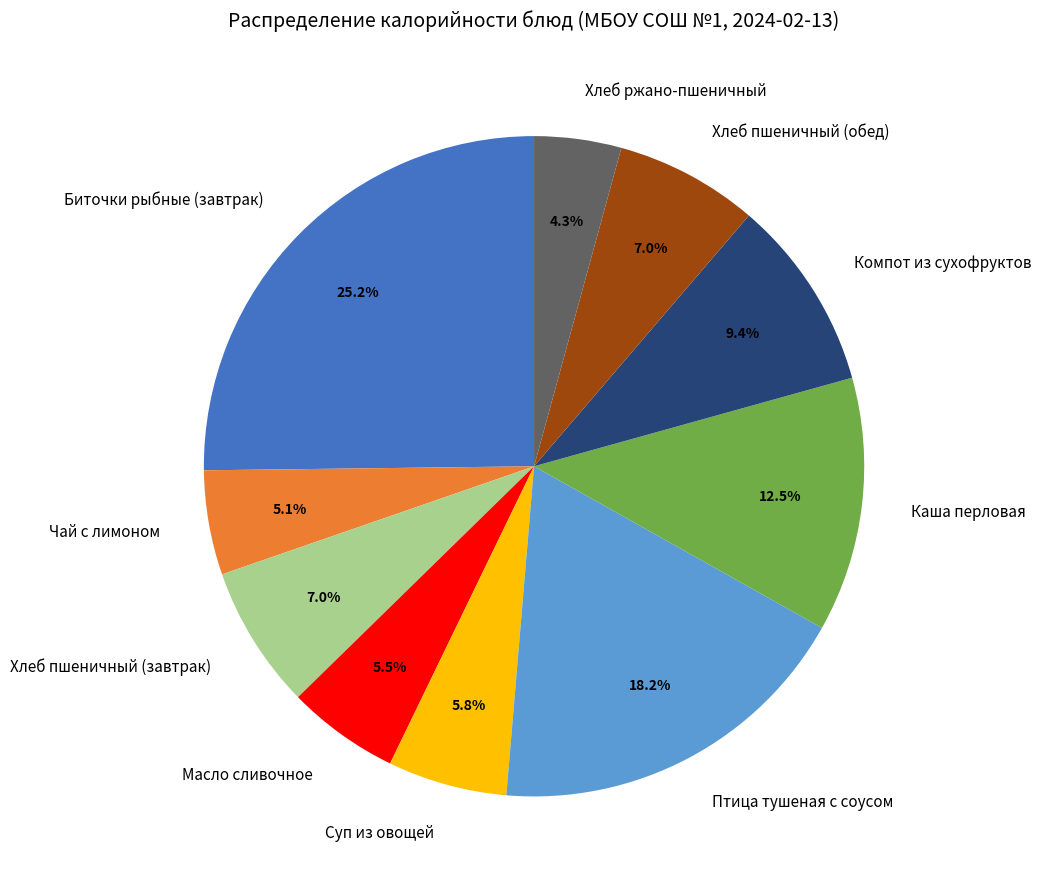

Is there a majority slice in this chart?

No